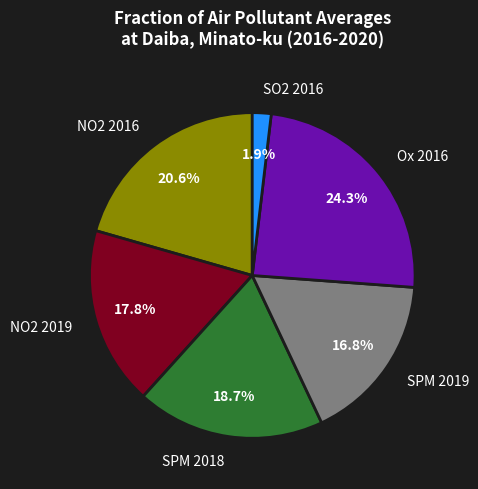

What is the largest slice in the pie chart?

Ox 2016